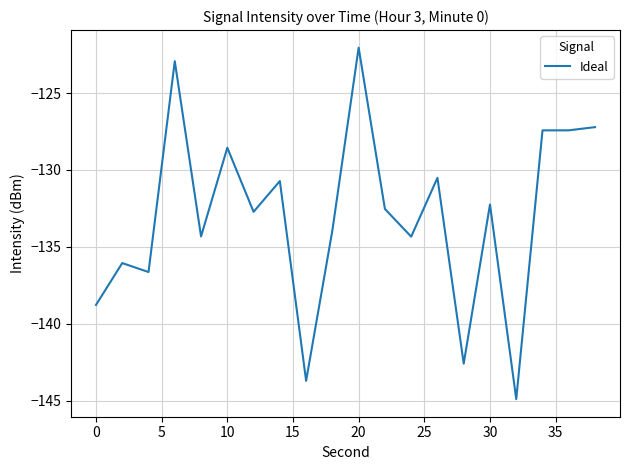

What is the minimum value shown in the chart?

-144.9